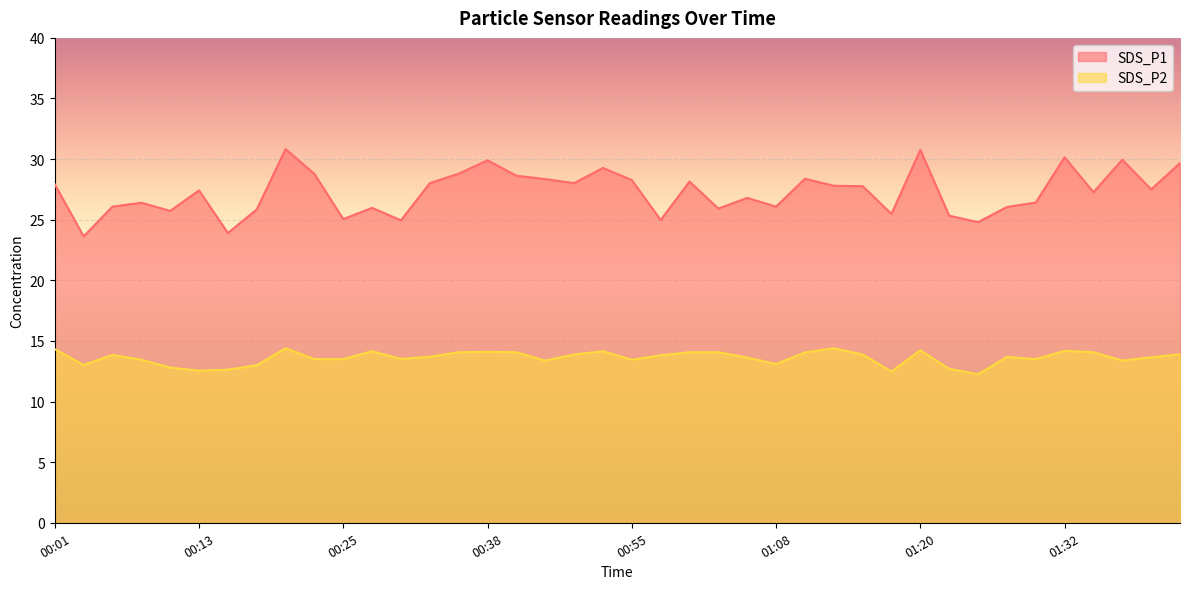

Reading left to right, list all the values displayed in this chart.

SDS_P1: 00:01=27.9	00:03=23.6	00:06=26.1	00:08=26.4	00:11=25.7	00:13=27.4	00:15=23.9	00:18=25.9	00:21=30.8	00:23=28.8	00:25=25.1	00:28=26.0	00:30=24.9	00:33=28.0	00:35=28.8	00:38=29.9	00:40=28.6	00:48=28.4	00:51=28.0	00:53=29.3	00:55=28.3	00:58=25.0	01:00=28.1	01:03=25.9	01:05=26.8	01:08=26.1	01:10=28.4	01:12=27.8	01:15=27.8	01:17=25.5	01:20=30.8	01:22=25.3	01:25=24.8	01:27=26.1	01:30=26.4	01:32=30.1	01:34=27.3	01:37=29.9	01:42=27.5	01:45=29.7
SDS_P2: 00:01=14.3	00:03=13.0	00:06=13.8	00:08=13.4	00:11=12.8	00:13=12.6	00:15=12.6	00:18=13.0	00:21=14.4	00:23=13.5	00:25=13.5	00:28=14.2	00:30=13.5	00:33=13.7	00:35=14.1	00:38=14.1	00:40=14.1	00:48=13.4	00:51=13.9	00:53=14.2	00:55=13.4	00:58=13.8	01:00=14.1	01:03=14.1	01:05=13.6	01:08=13.1	01:10=14.1	01:12=14.4	01:15=13.9	01:17=12.5	01:20=14.2	01:22=12.7	01:25=12.2	01:27=13.7	01:30=13.5	01:32=14.2	01:34=14.1	01:37=13.4	01:42=13.7	01:45=13.9